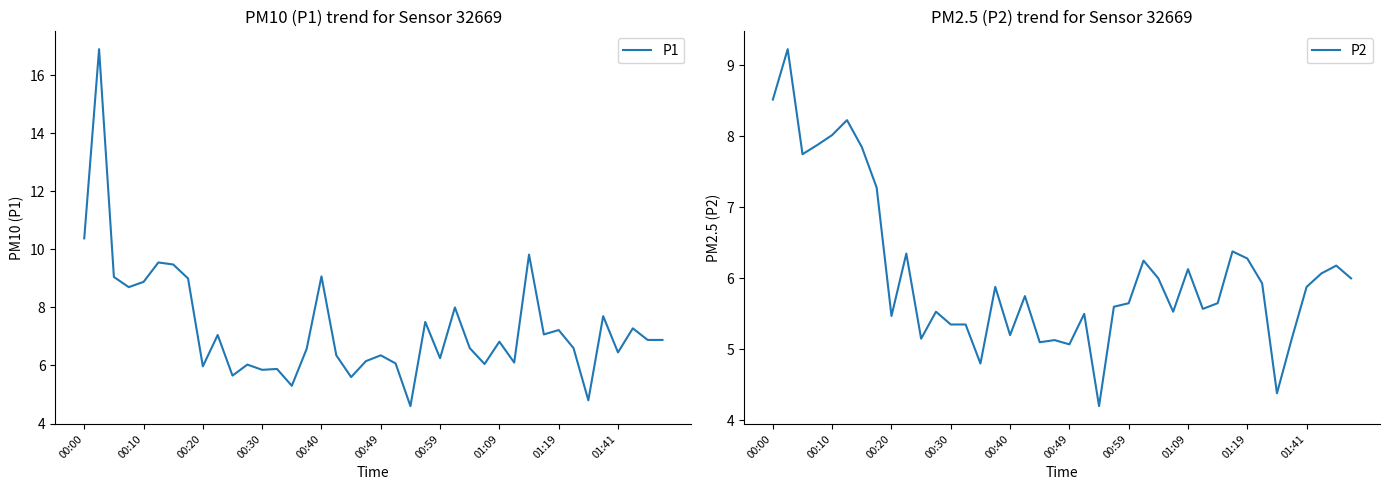

Between 33 and 39, which series saw the biggest shift?

P1